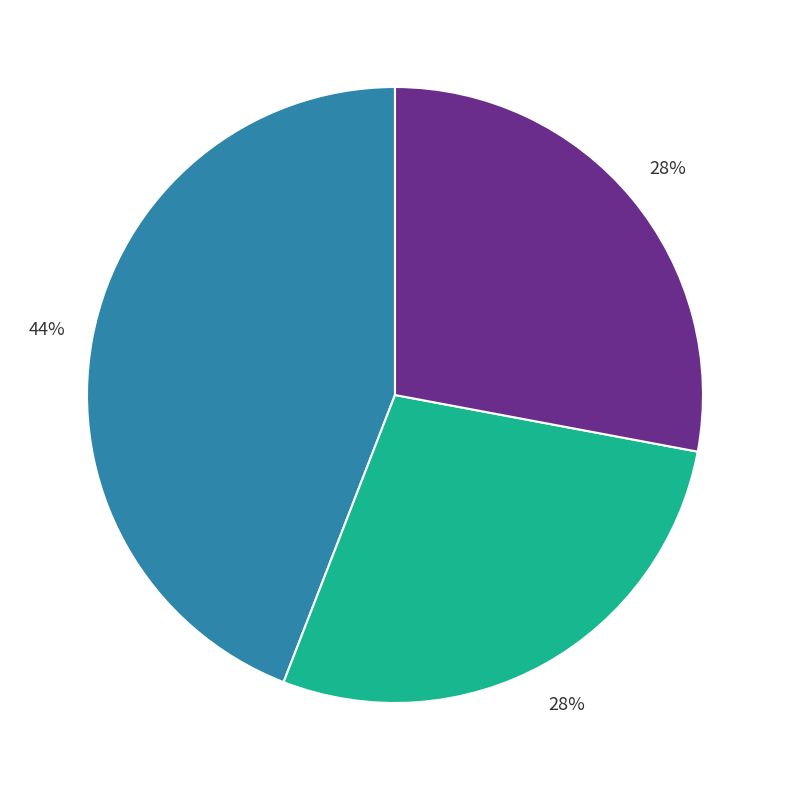

To the nearest percent, what is the difference between the largest and smallest slice percentages?

16%